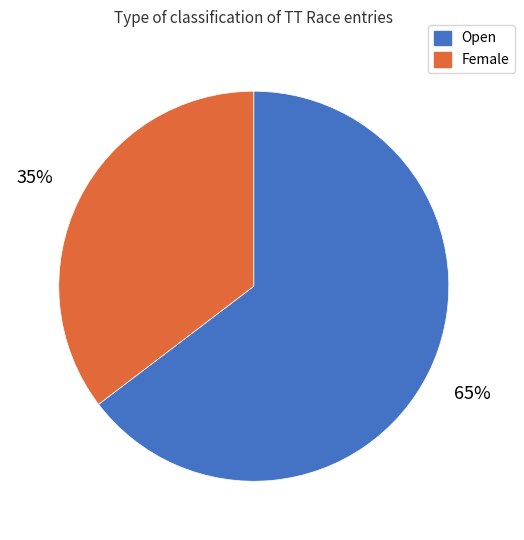

How many slices are in this pie chart?

2